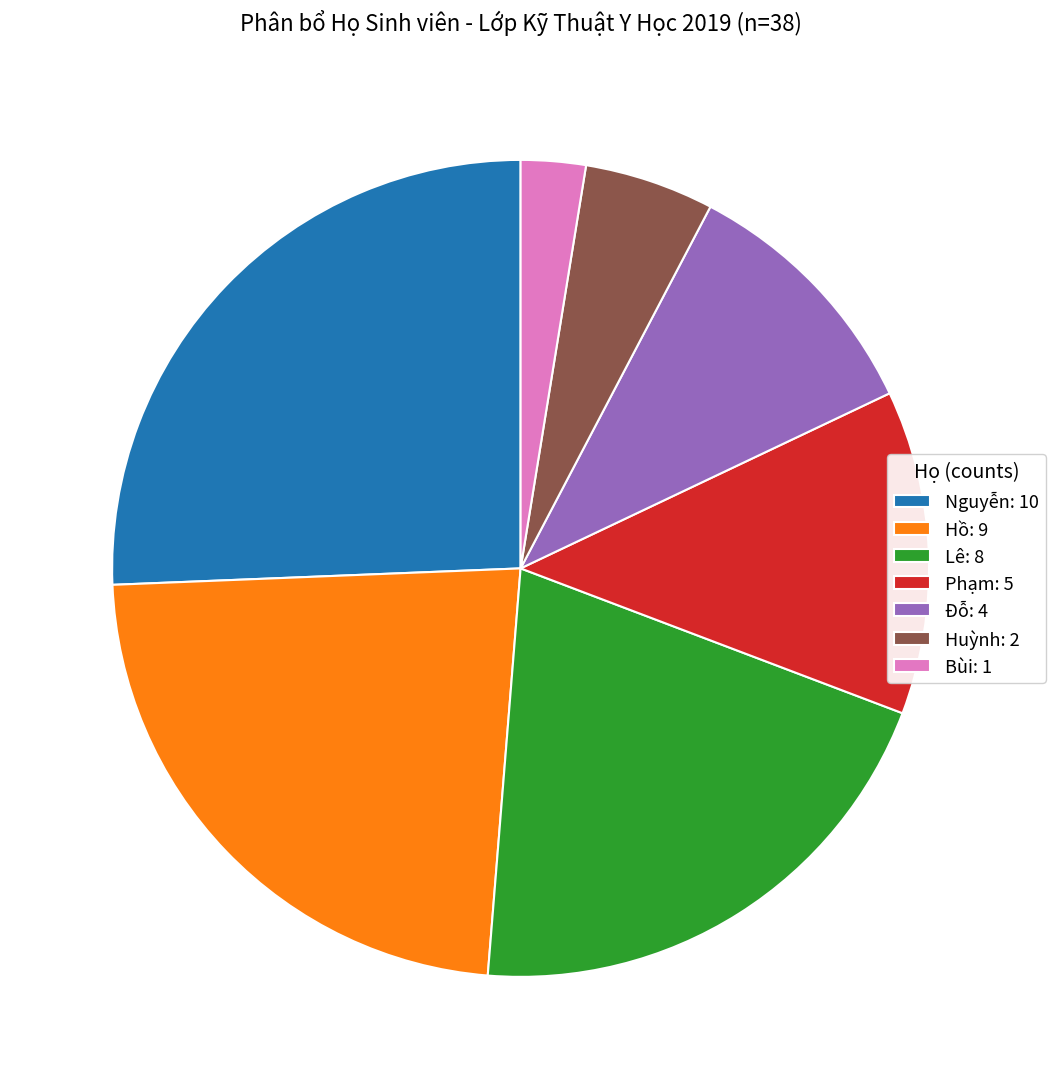

Which slice is the largest?

Nguyễn: 10